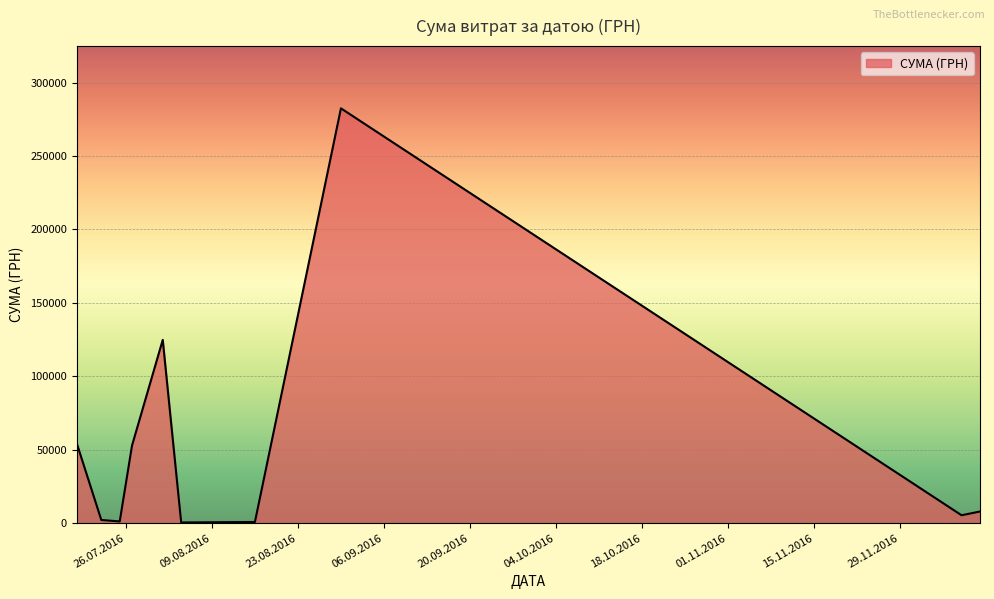

What is the maximum value shown in the chart?

282495.1